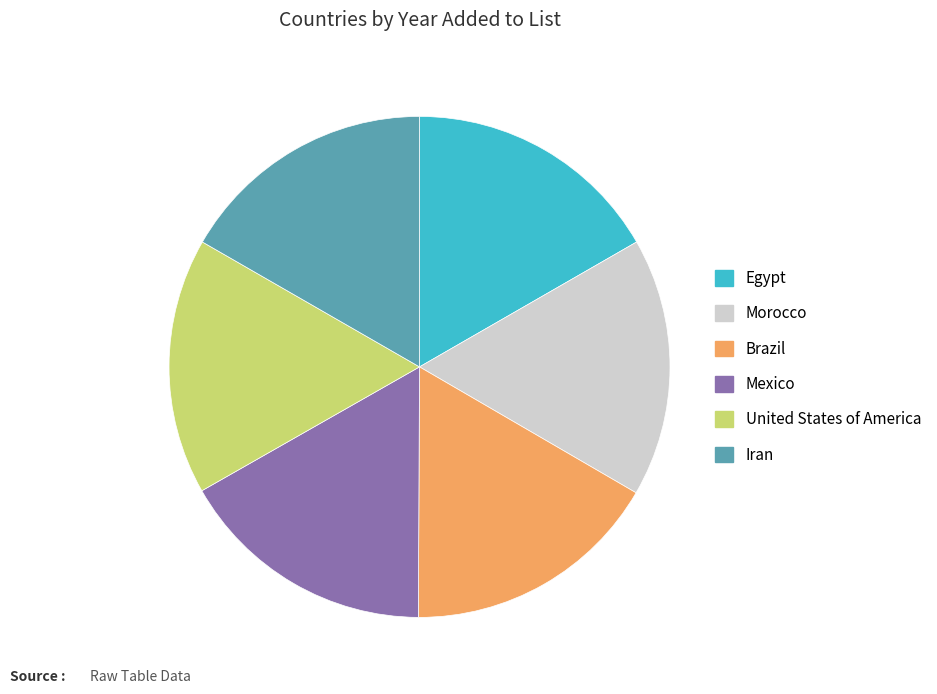

Is there any slice that represents more than half of the pie?

No